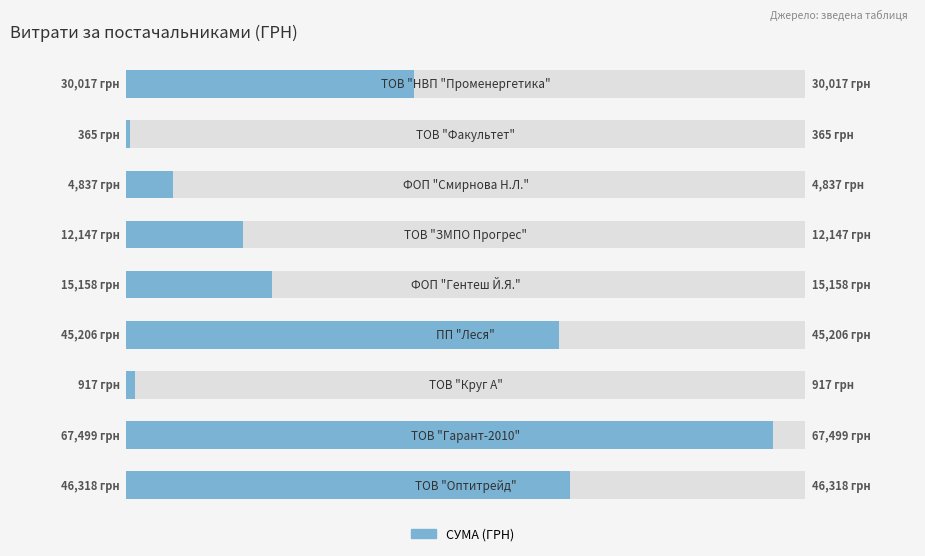

What is the change in value from 3 to 8?

+34171.3